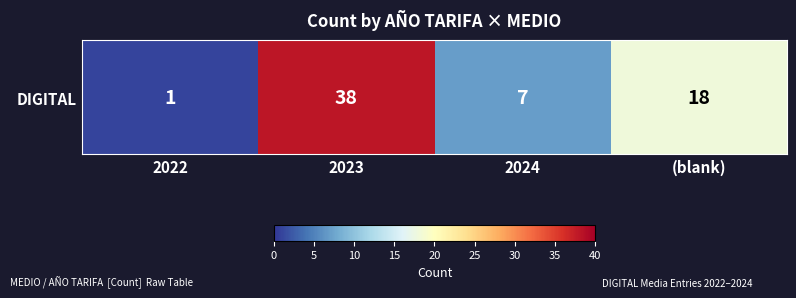

List the labels in order of value, smallest first.

2022, 2024, (blank), 2023